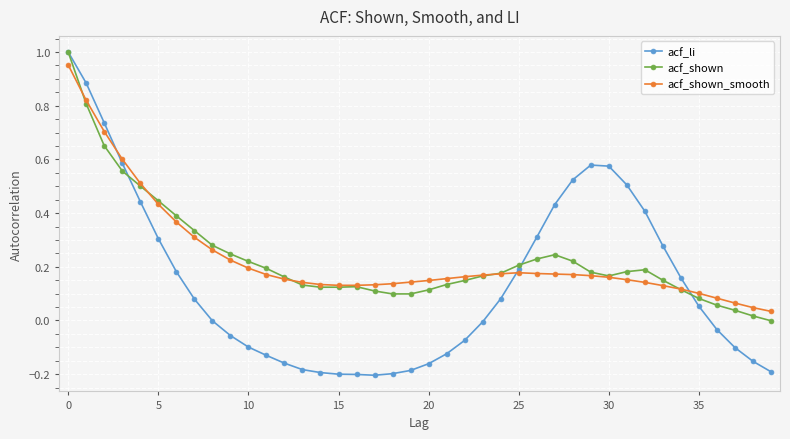

True or false: acf_li has more than 0 points higher than both neighbors.

True